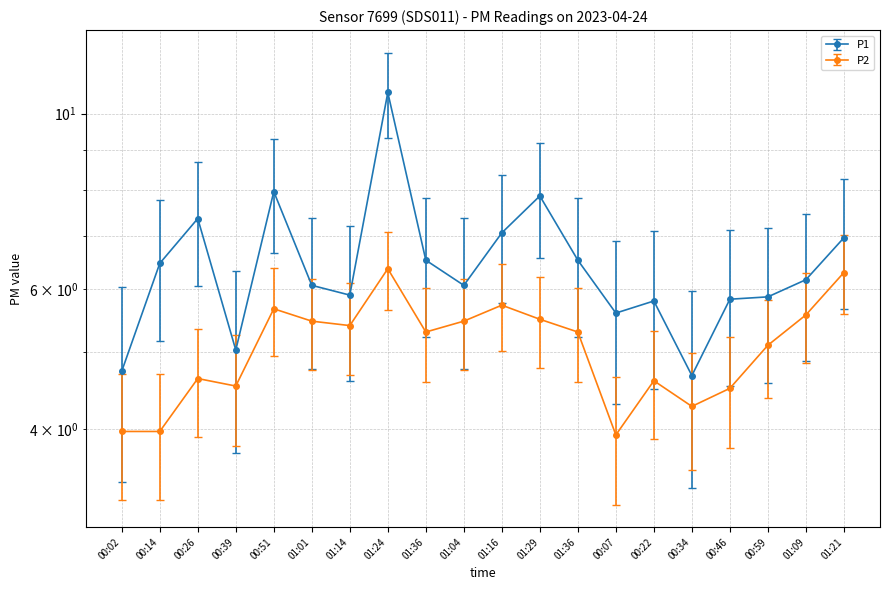

What is the maximum value shown in the chart?

11.9